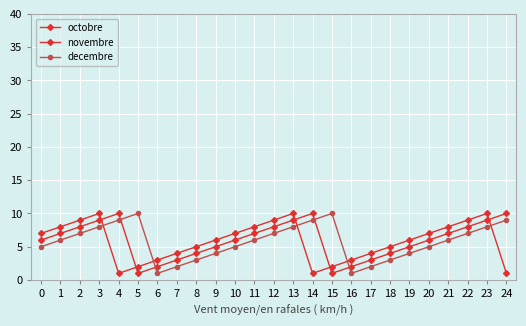

True or false: novembre has more than 2 points higher than both neighbors.

True